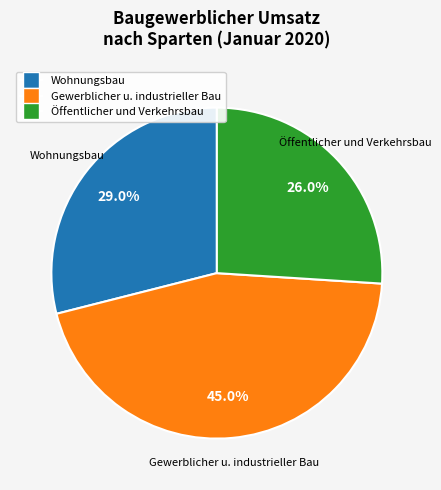

Is there a majority slice in this chart?

No